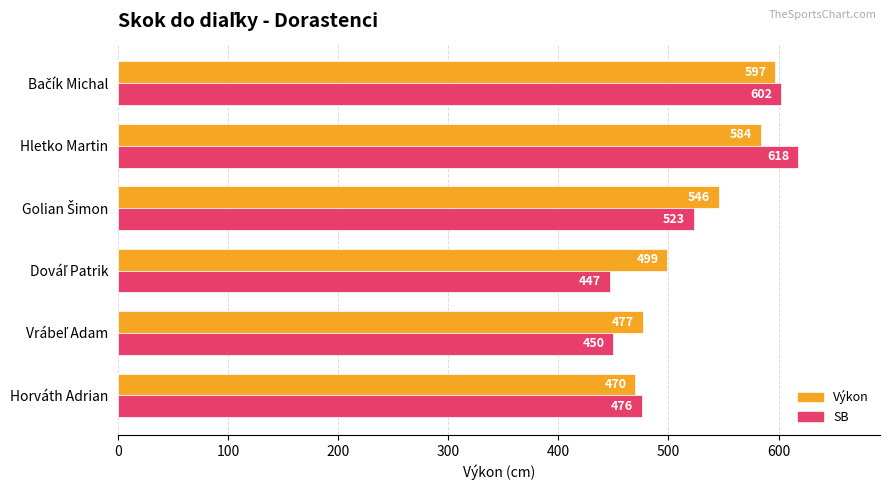

At how many categories does at least one series exceed 525?

3